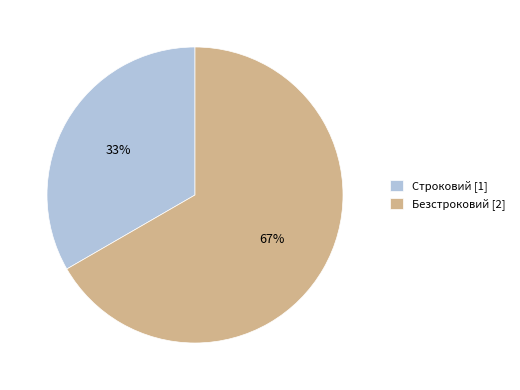

What is the largest slice in the pie chart?

Безстроковий